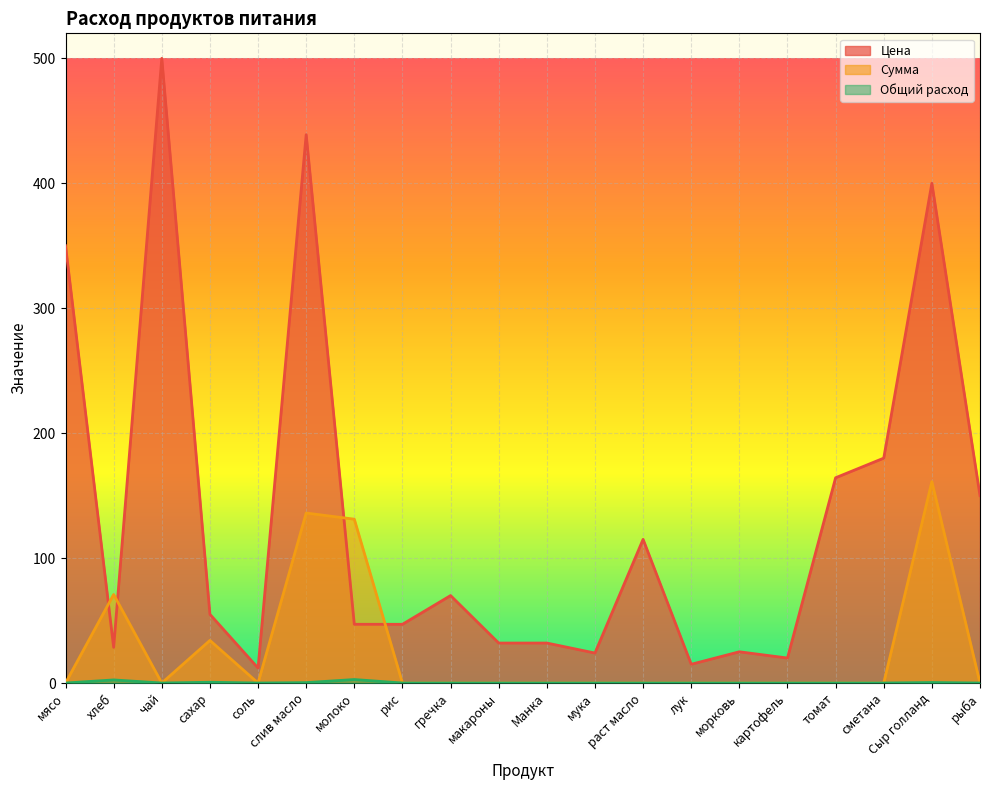

Reading right to left, what are all the values shown in this chart?

Цена: 150.0	400.0	180.0	164.3	20.0	25.0	15.0	115.0	24.0	32.0	32.0	70.0	47.0	47.0	438.9	12.0	55.0	500.0	28.6	350.0
Сумма: 0.0	161.2	0.0	0.0	0.0	0.0	0.0	0.0	0.0	0.0	0.0	0.0	0.0	131.1	136.1	0.0	34.1	0.0	70.9	0.0
Общий расход: 0.0	0.4	0.0	0.0	0.0	0.0	0.0	0.0	0.0	0.0	0.0	0.0	0.0	2.8	0.3	0.0	0.6	0.0	2.5	0.0